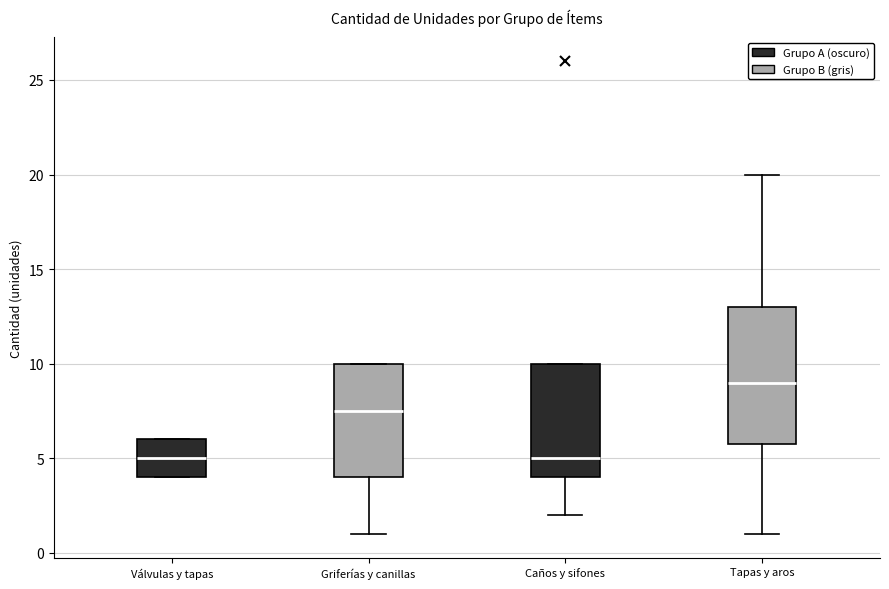

Which box is the tallest, from its lower edge to its upper edge?

Tapas y aros